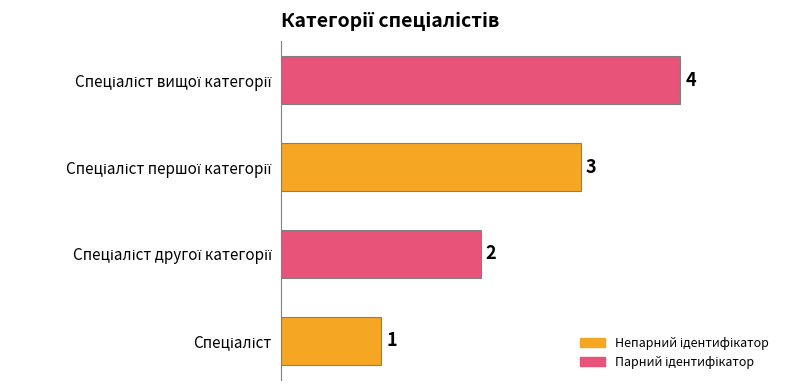

Count the values in the range 2 to 4.

3